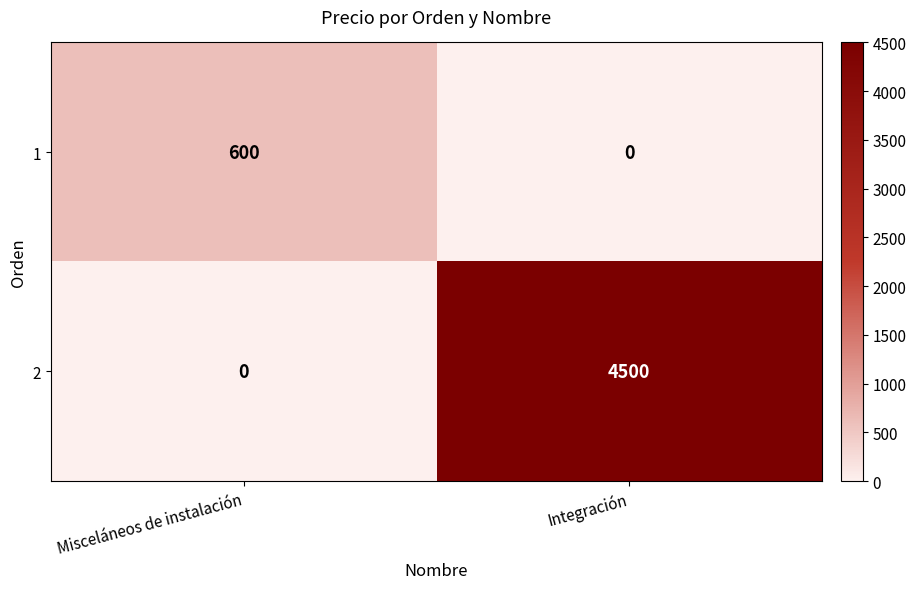

How many data points does each series have?

2